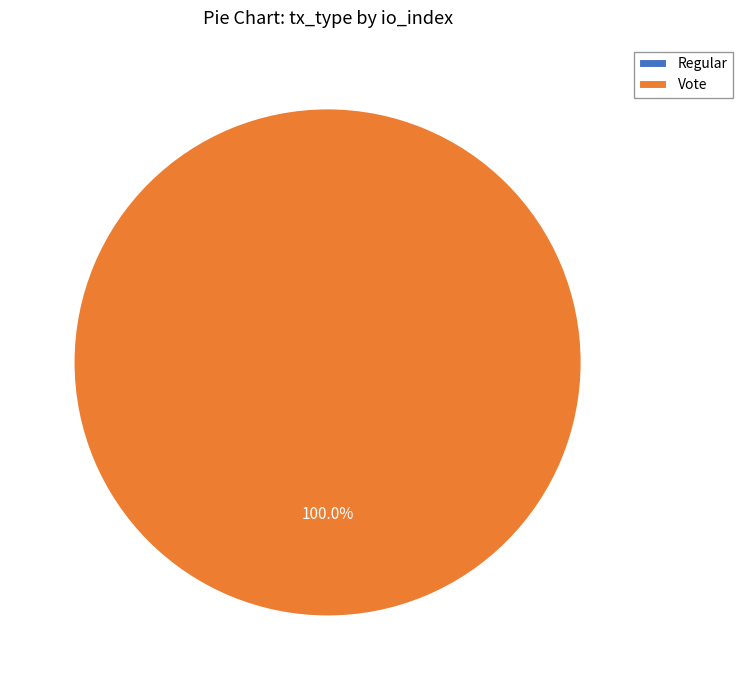

To the nearest percent, what portion does Vote represent?

100%